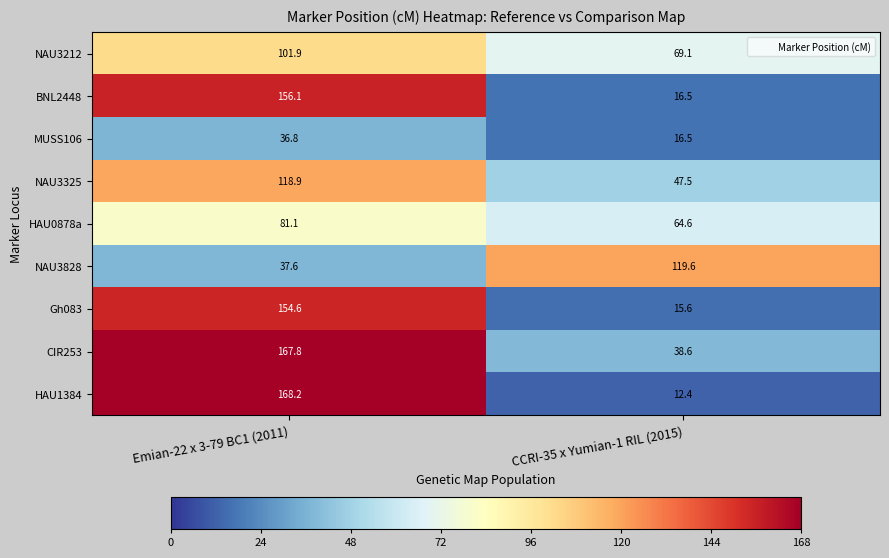

Which category has the highest value across all series?

Emian-22 x 3-79 BC1 (2011)